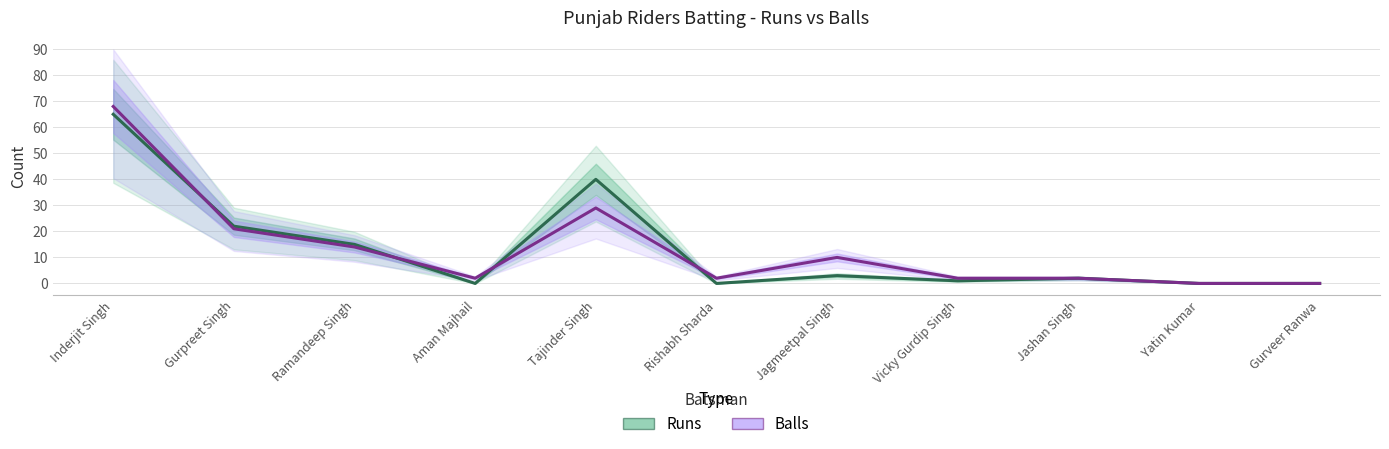

The value of Balls at Jashan Singh is 2. True or false?

True